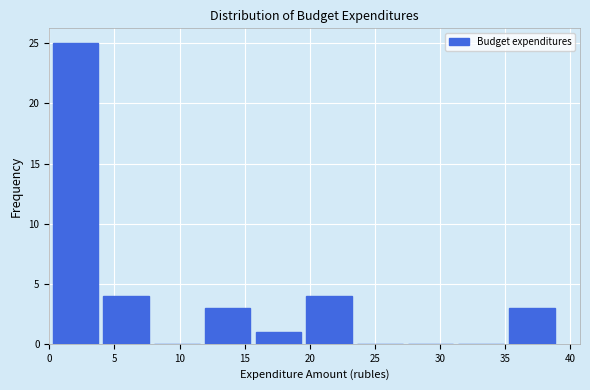

Over which range of the x-axis is the bar tallest?

0.5 to 4.0